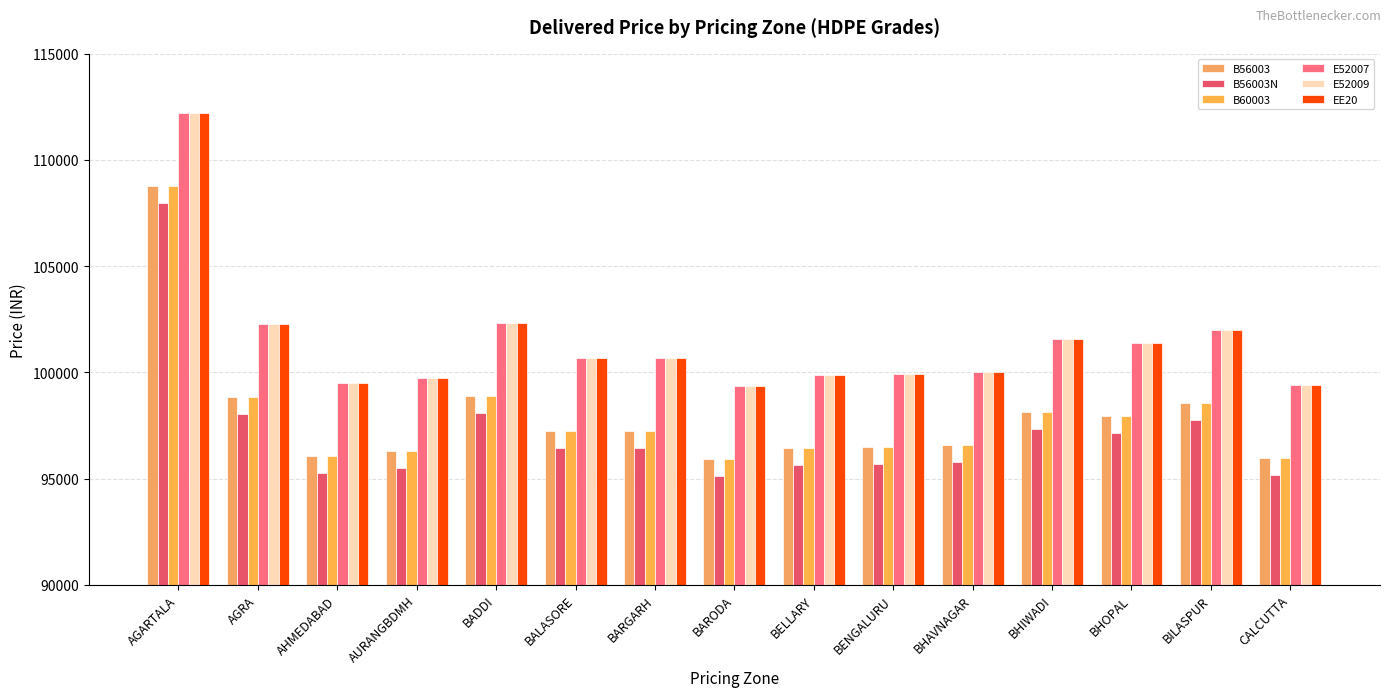

Which series has the largest range (max minus min)?

B56003